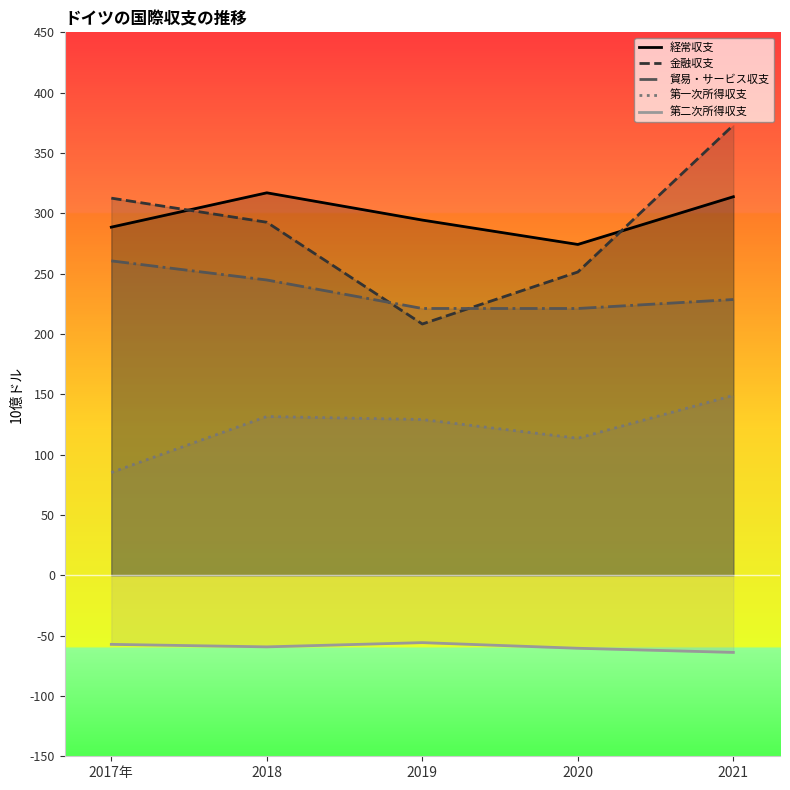

The value of 金融収支 at 2018 is 292.6. True or false?

True